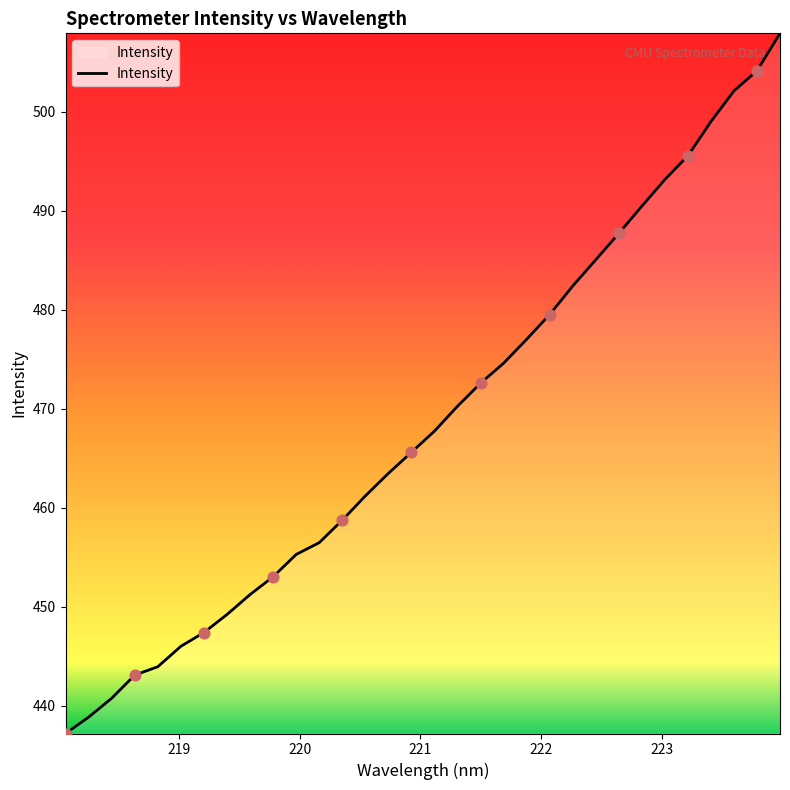

What is the difference between the maximum and minimum values?

70.7